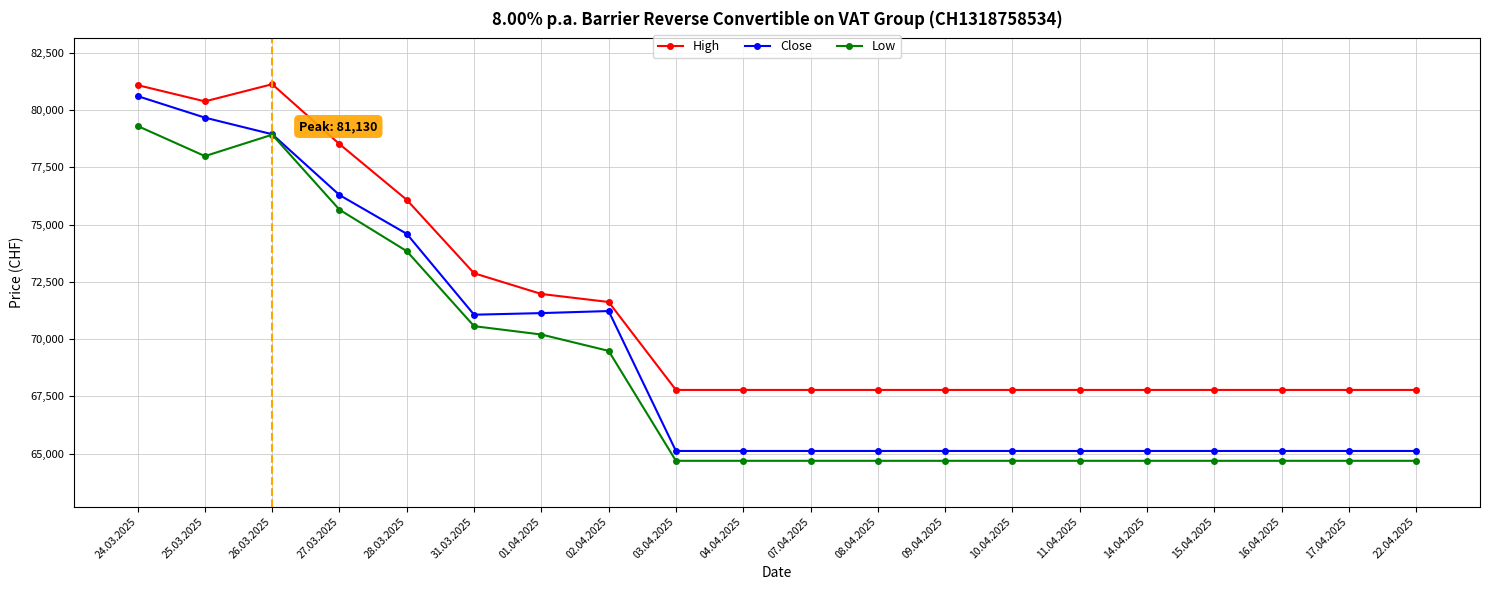

What is the value of the Low point at the 14th from the left?

64685